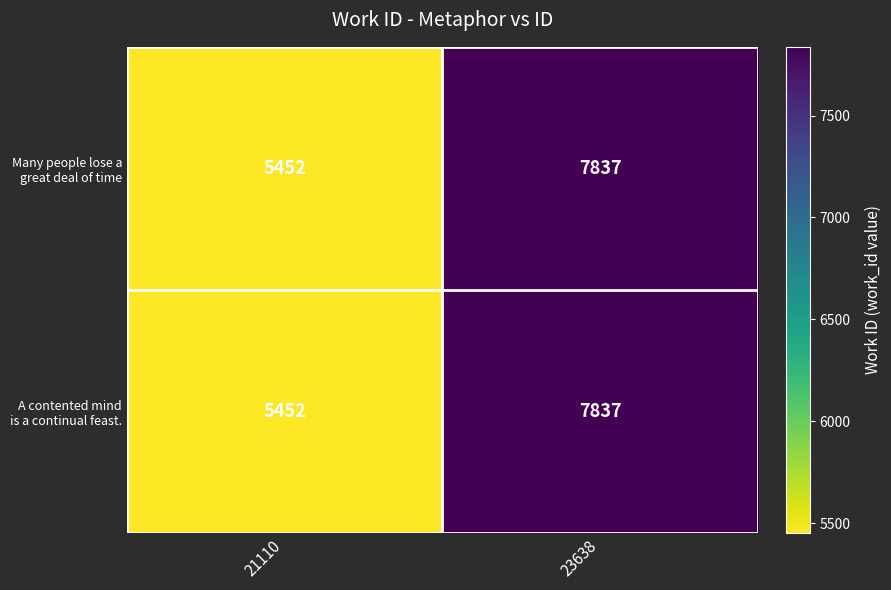

At which category is the sum across all series the highest?

23638